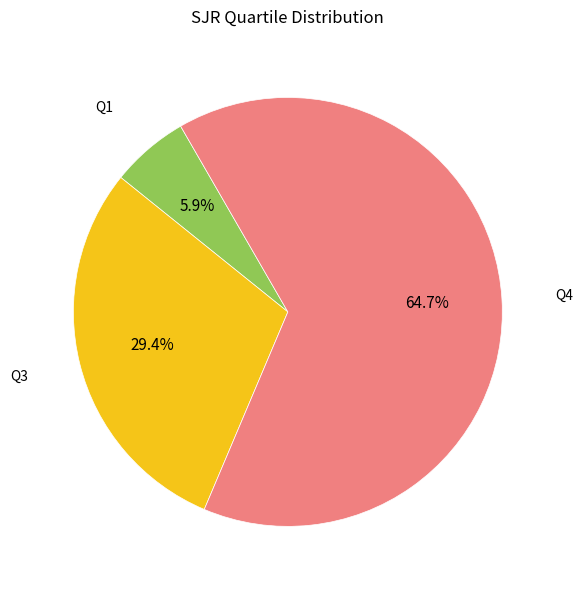

What is the majority slice?

Q4